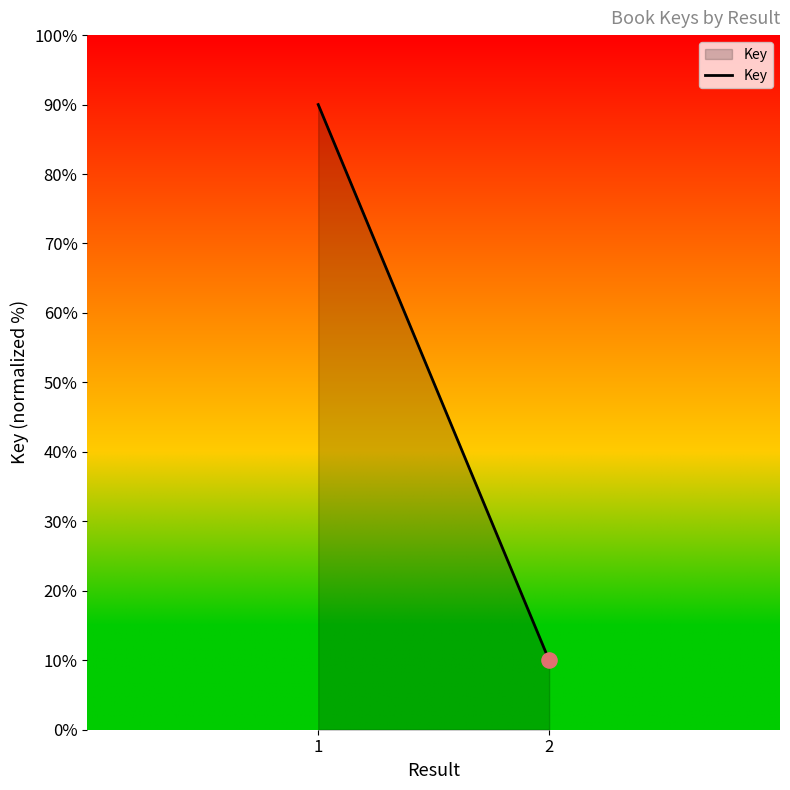

What is the change in value from 1 to 2?

-80